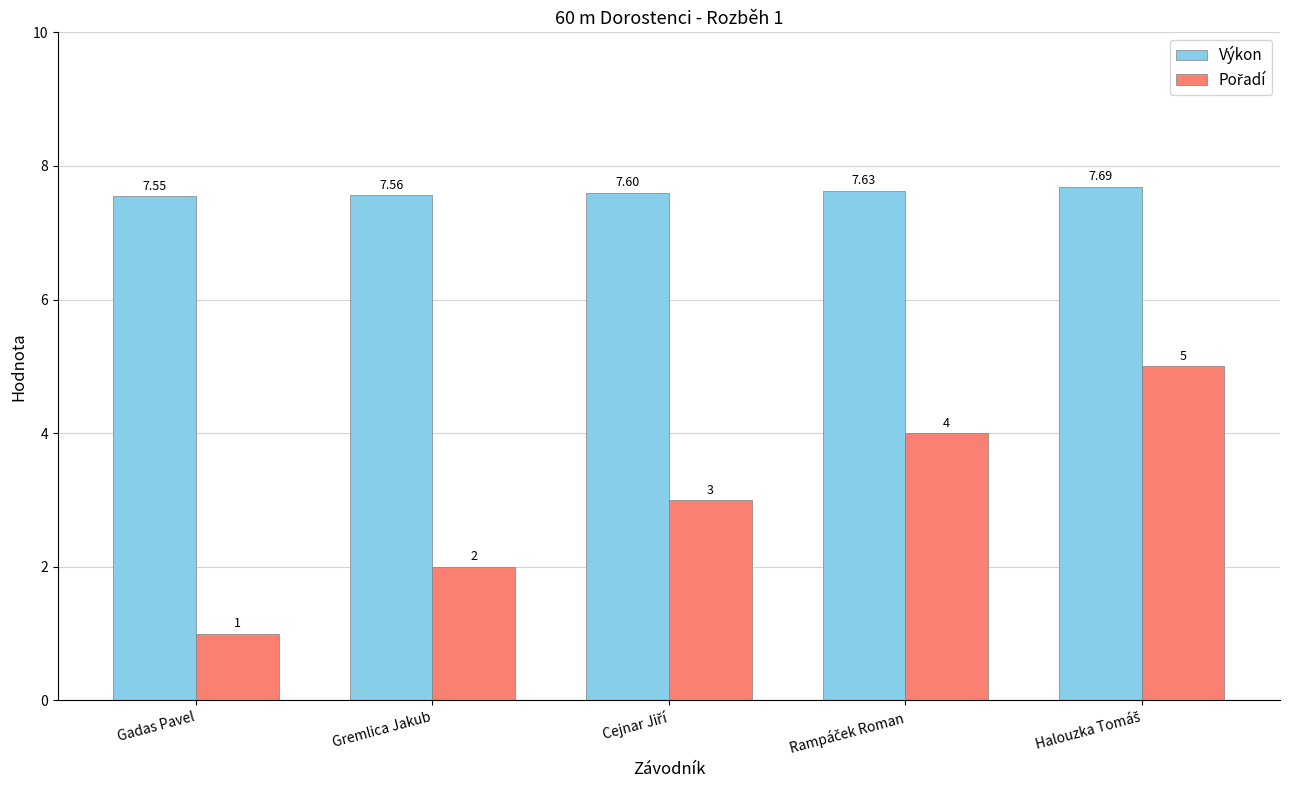

At how many categories does at least one series exceed 2?

5